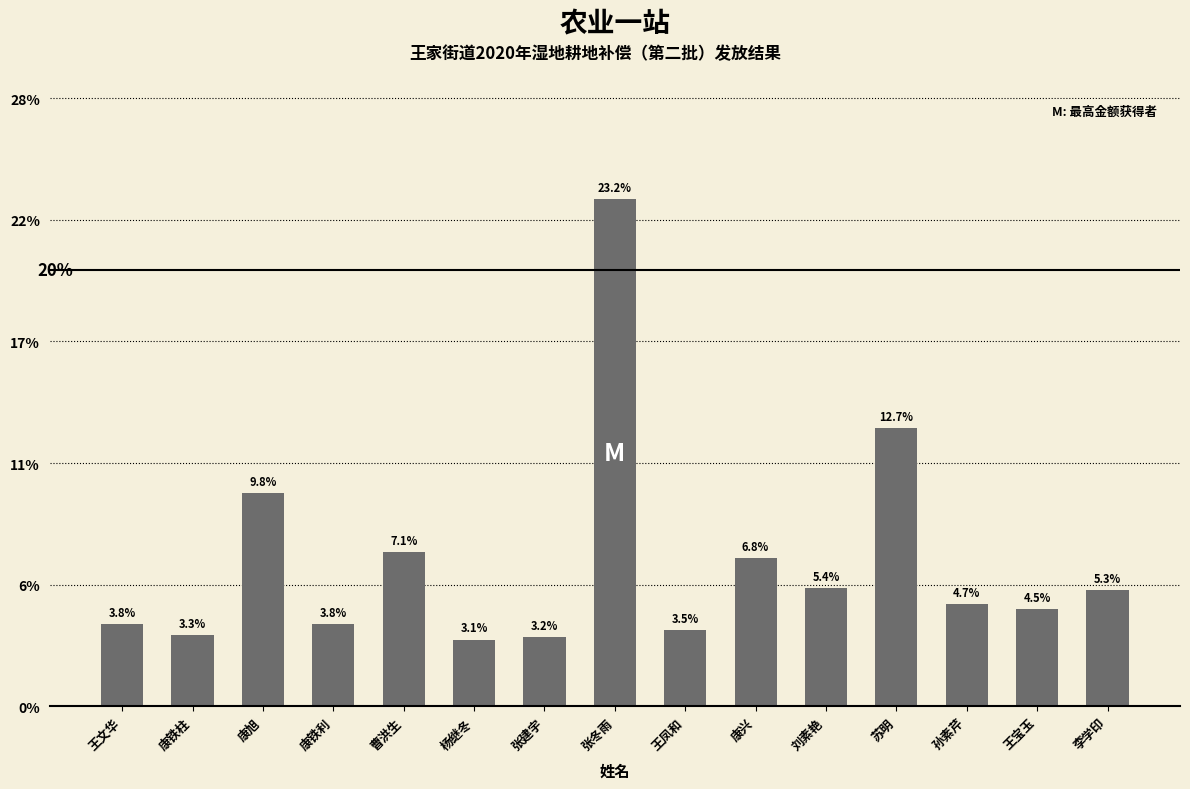

Are the bars horizontal?

No